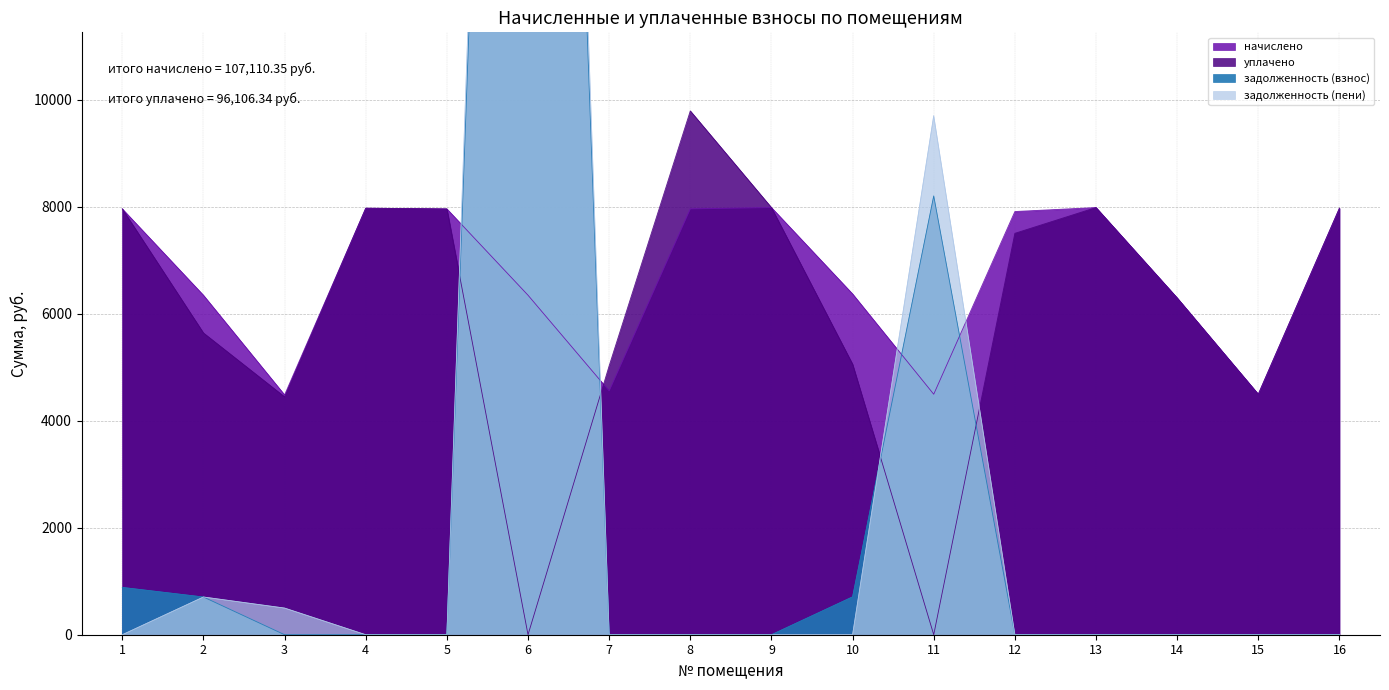

Where is задолженность (пени) nearest to the value 21857?

11